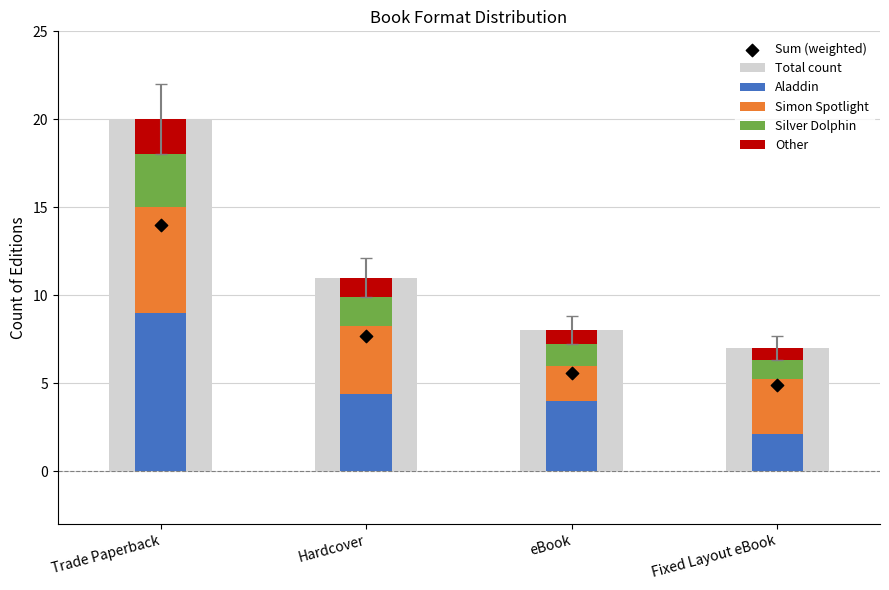

Which series reaches the maximum Y coordinate?

Total count